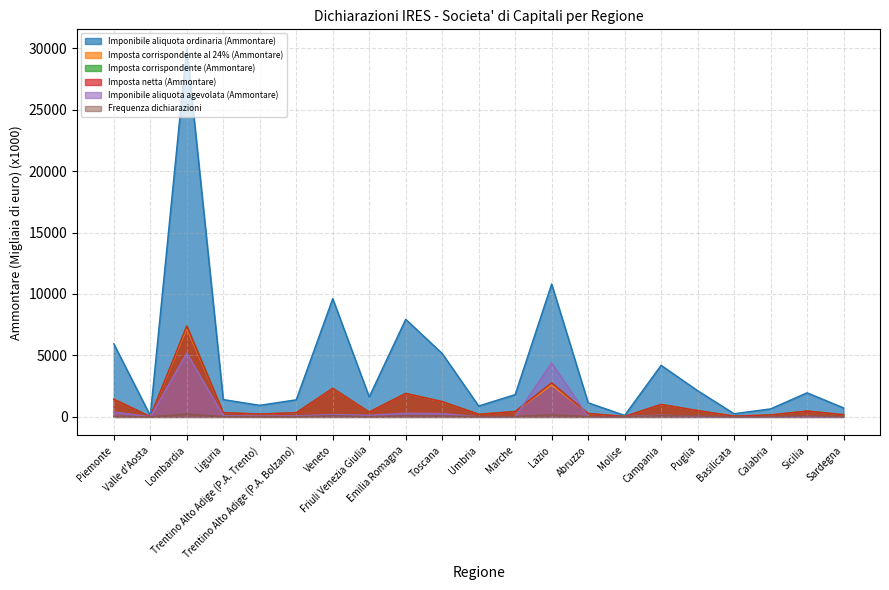

How many values in the Imposta netta (Ammontare) series exceed 396?

11